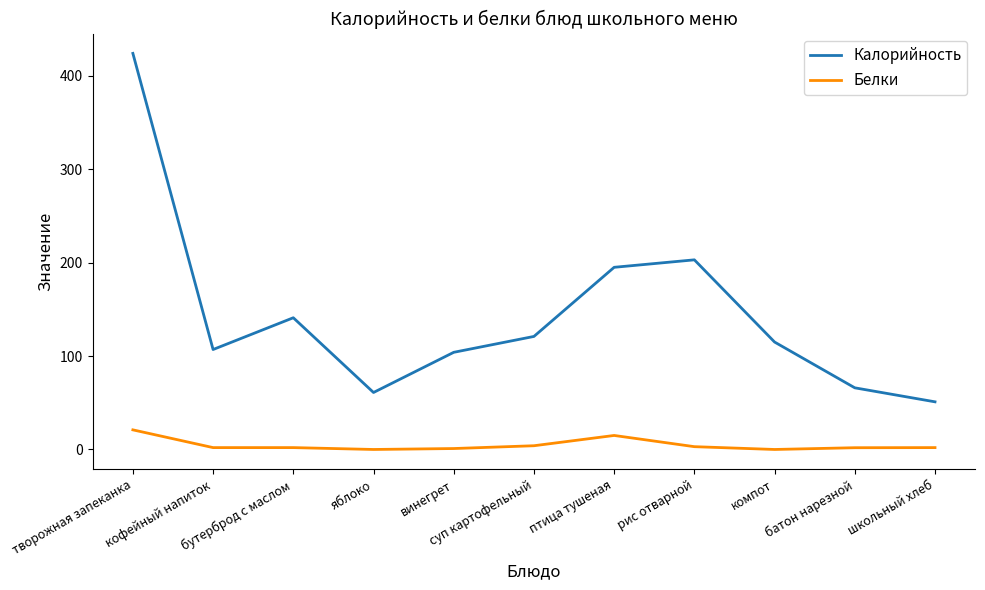

List the series in order of their overall mean, lowest first.

Белки, Калорийность